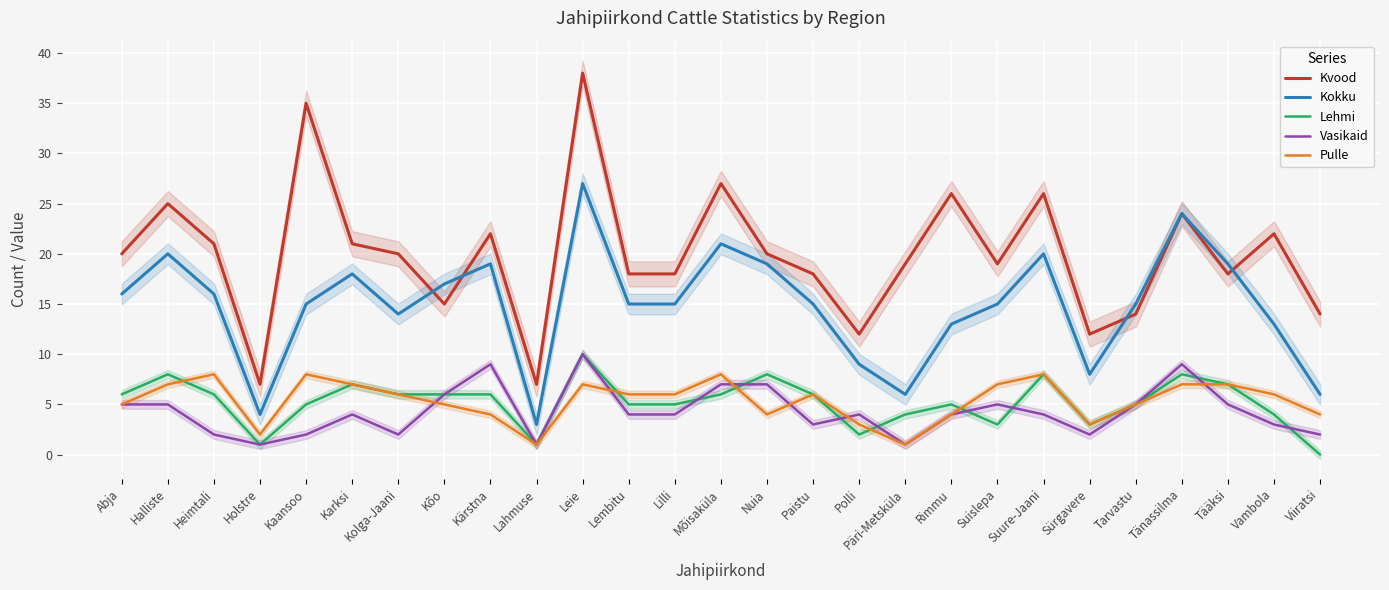

Rank the series by their maximum value, from highest to lowest.

Kvood, Kokku, Lehmi, Vasikaid, Pulle